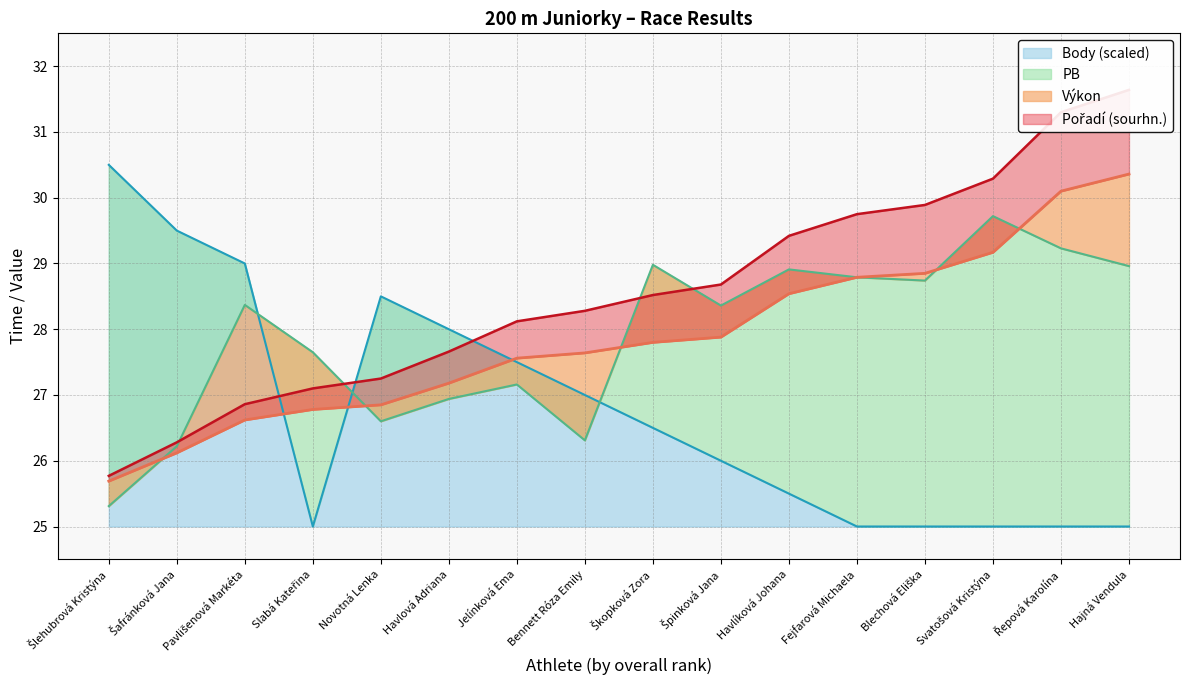

What is the highest value of the Body (scaled) series?

30.5